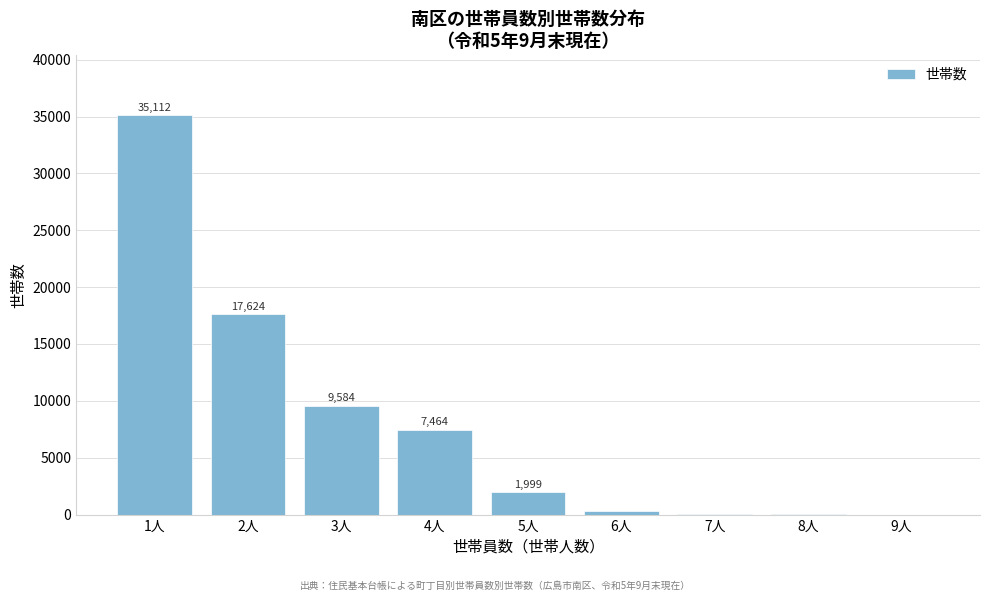

Reading left to right, extract all data points from this chart.

1人=35112	2人=17624	3人=9584	4人=7464	5人=1999	6人=288	7人=53	8人=13	9人=1